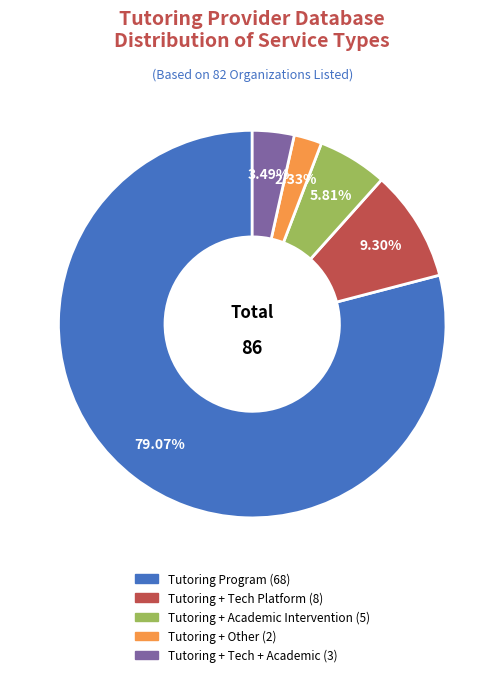

Is there a majority slice in this chart?

Yes